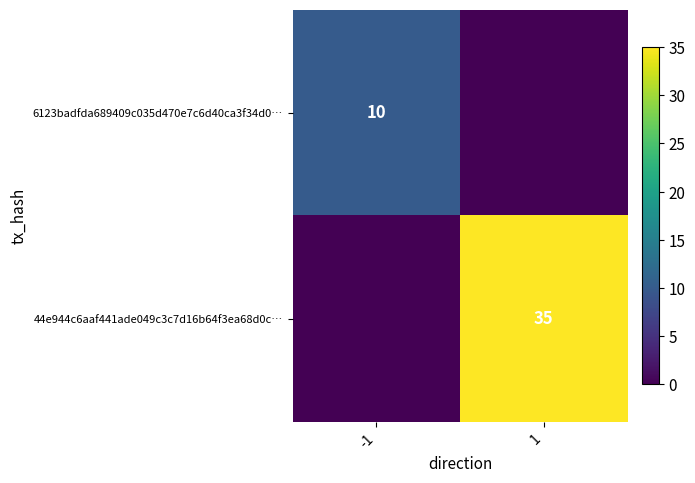

True or false: 6123badfda689409c035d470e7c6d40ca3f34d0… has a value of 10 at -1.

True